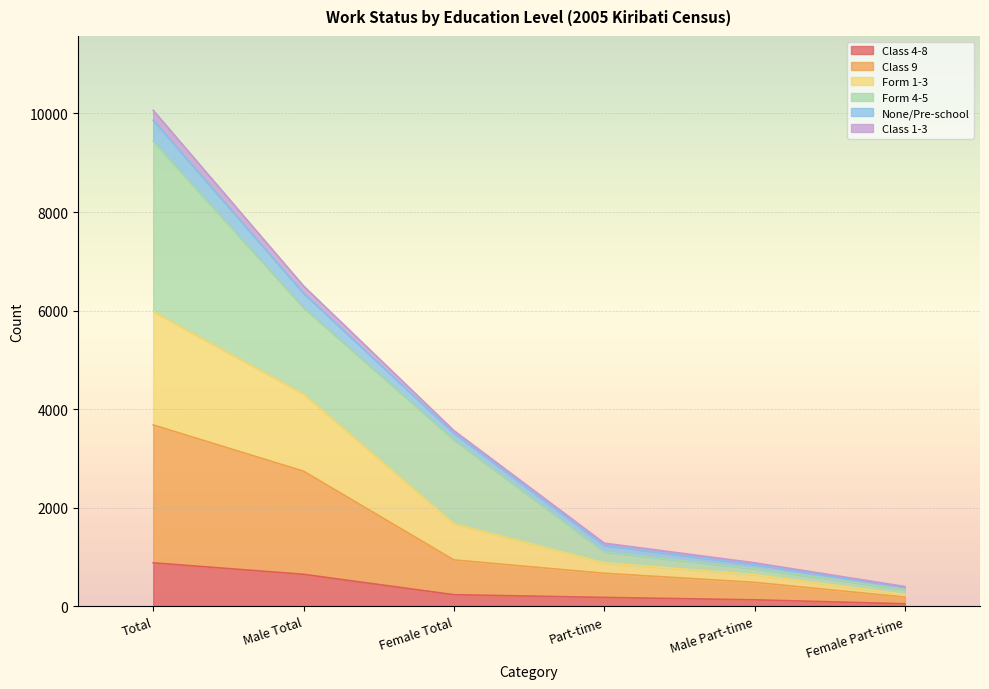

What are all the series names shown in the legend?

Class 4-8, Class 9, Form 1-3, Form 4-5, None/Pre-school, Class 1-3